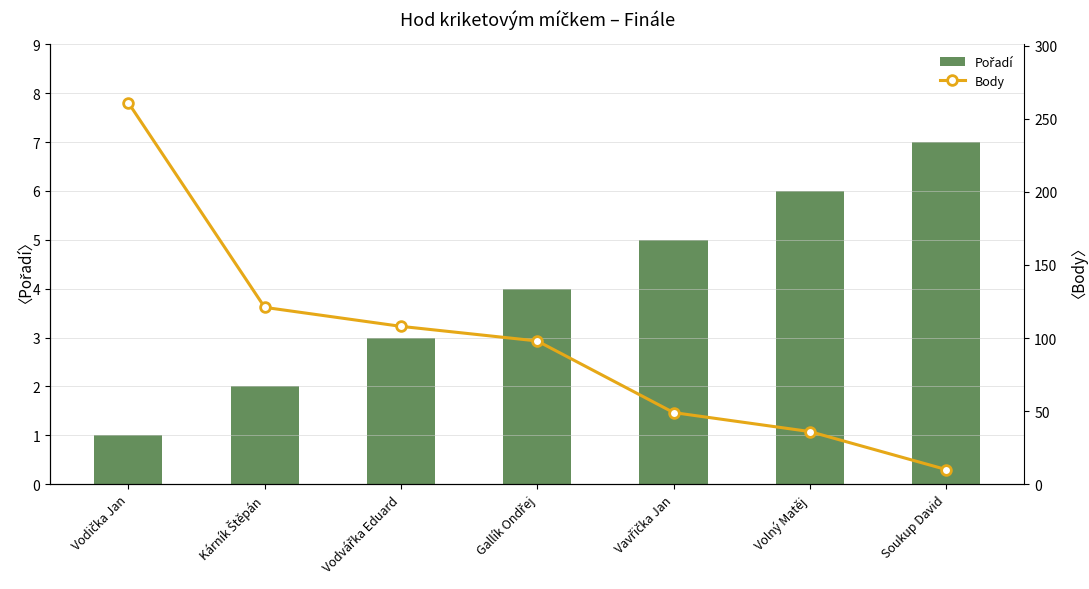

What is the sum of all Body values?

683